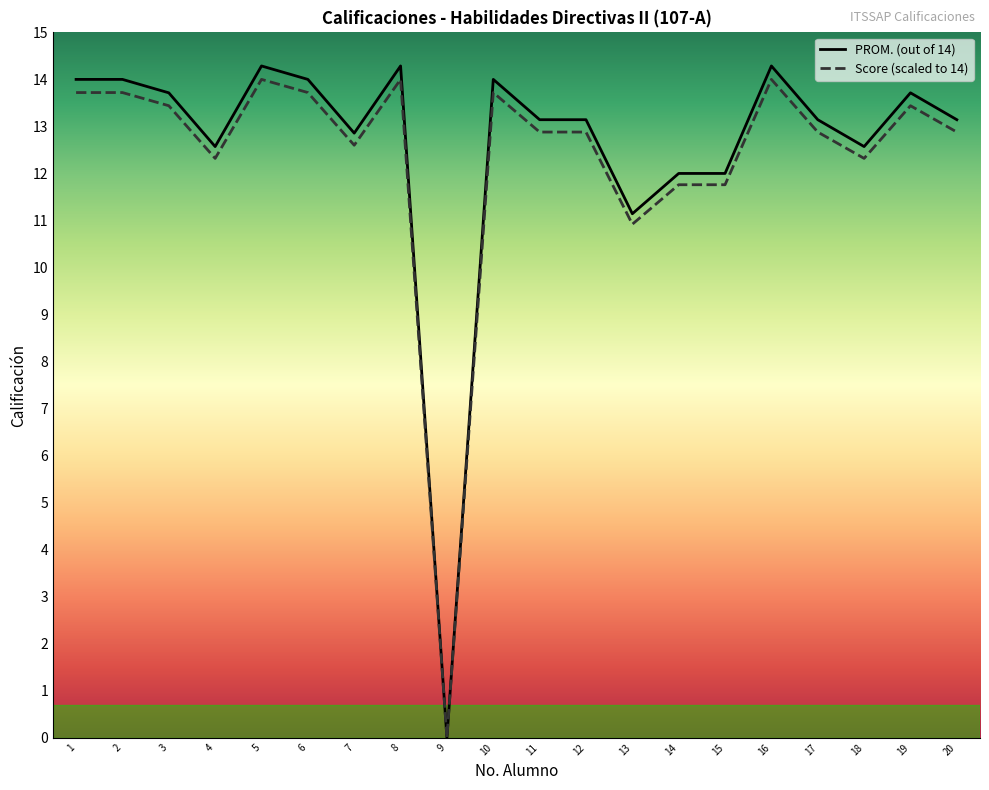

What is the total value across all series at 13?

22.1